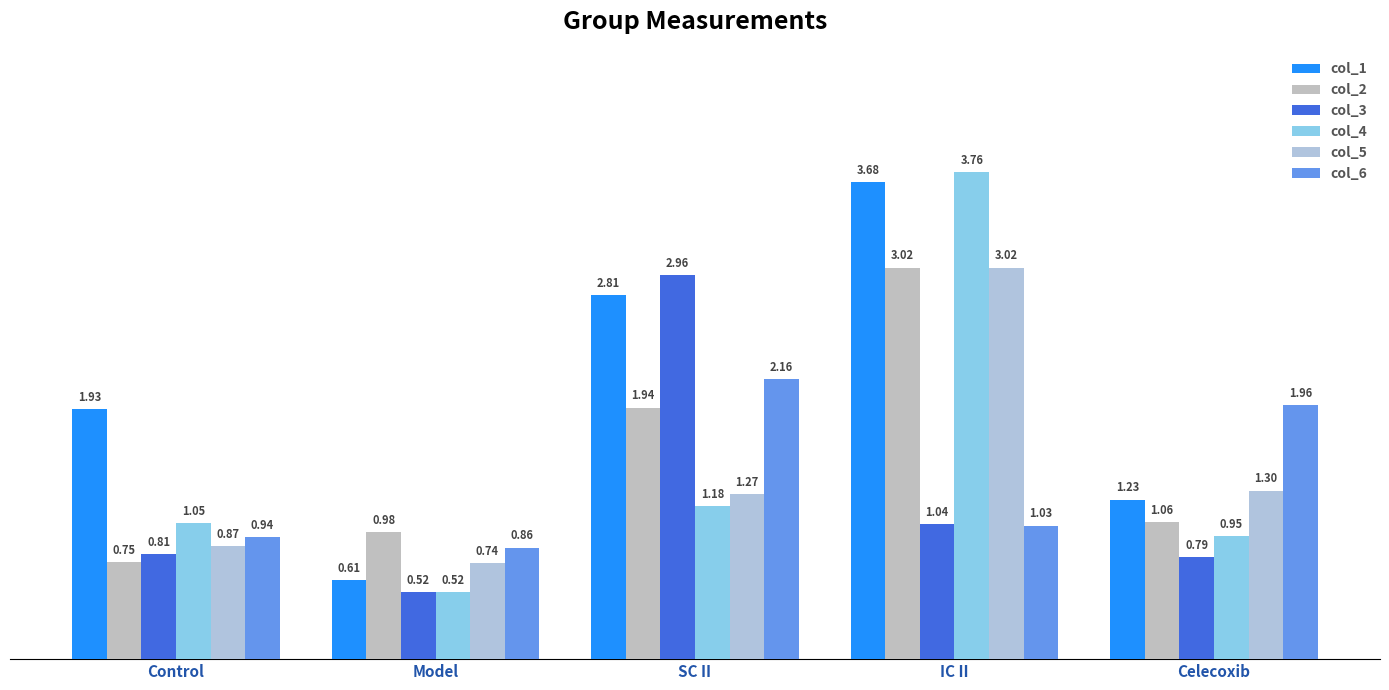

What is the total value across all series at Celecoxib?

7.3